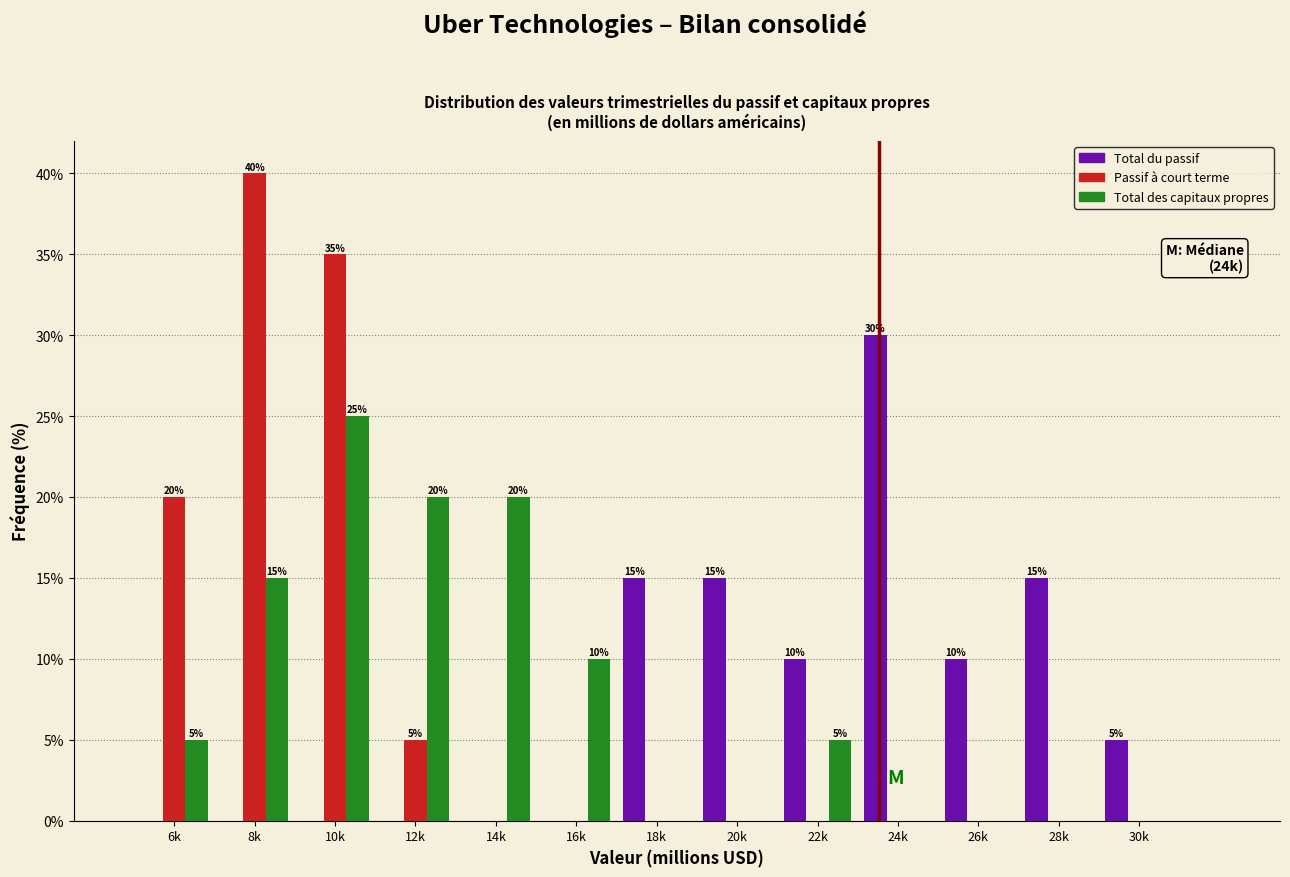

Which series changed the most between 12k and 18k?

Total des capitaux propres